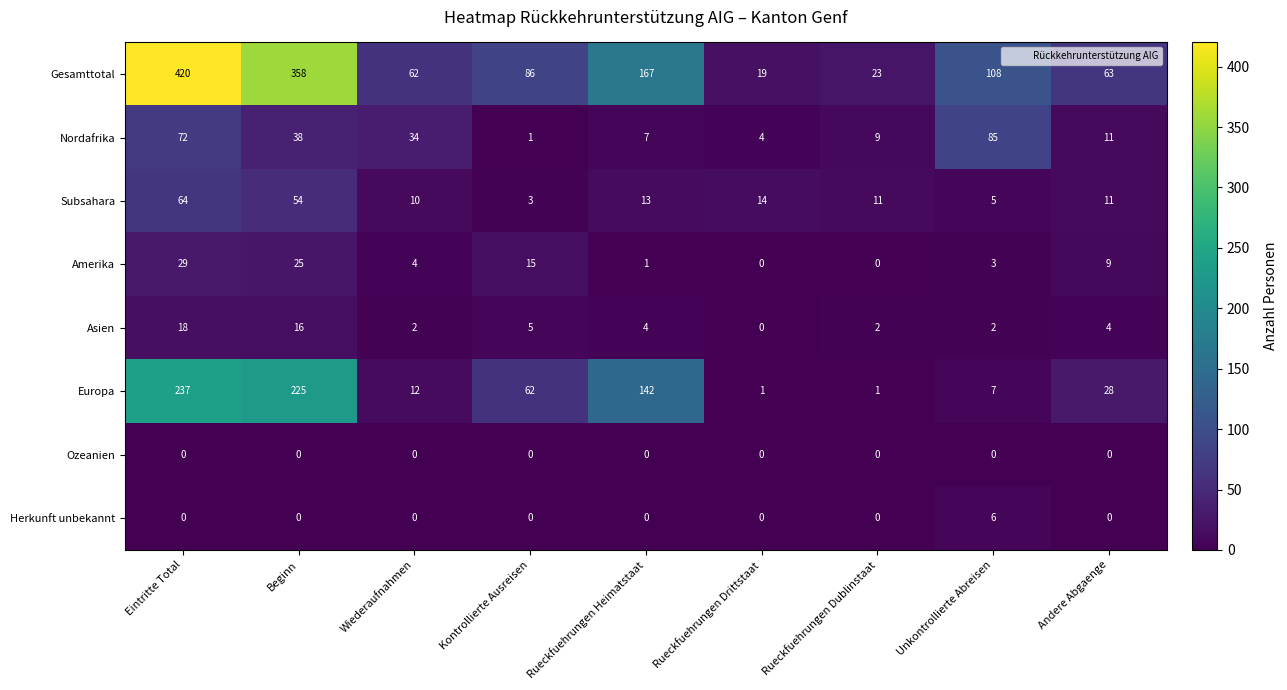

List the series in order of their peak value, lowest first.

Ozeanien, Herkunft unbekannt, Asien, Amerika, Subsahara, Nordafrika, Europa, Gesamttotal